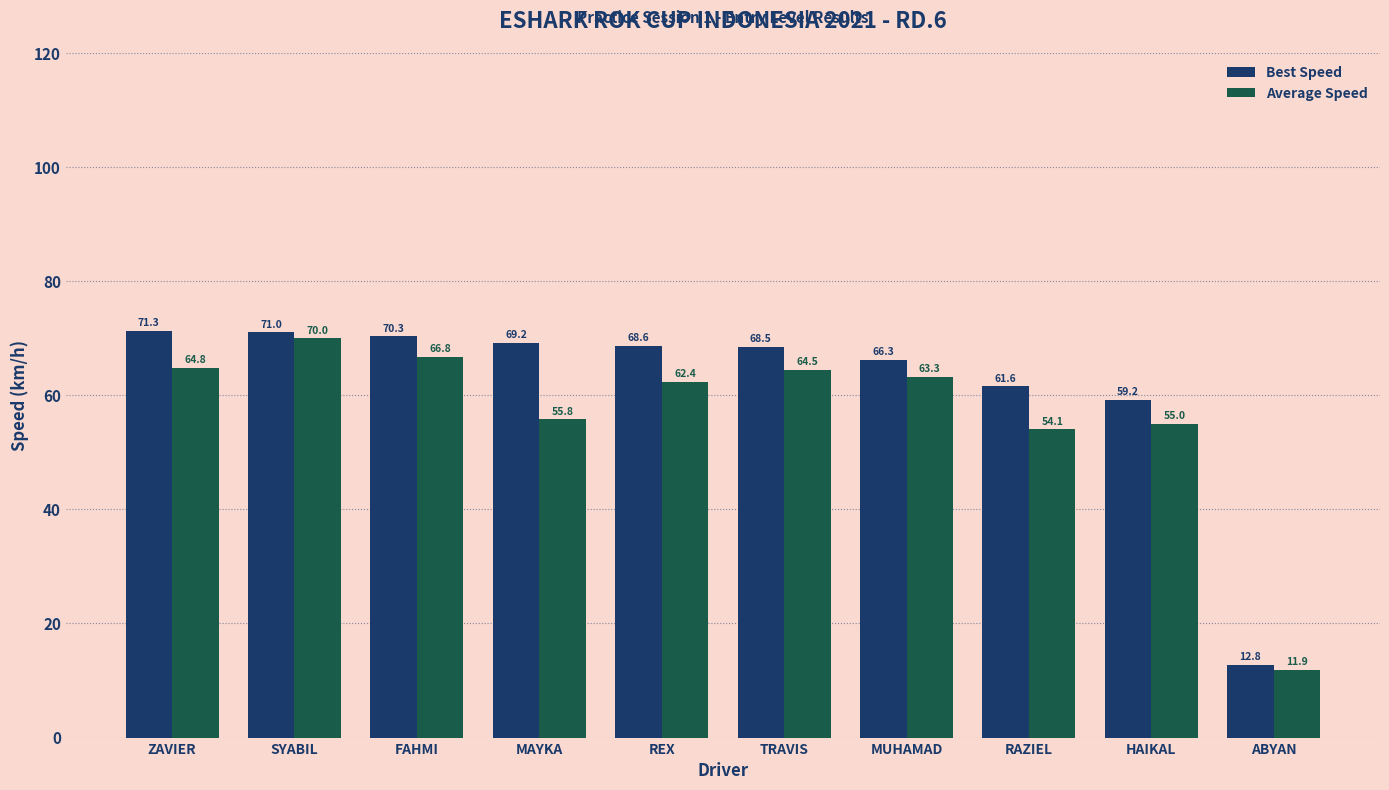

What value does the Average Speed series have at HAIKAL?

55.0